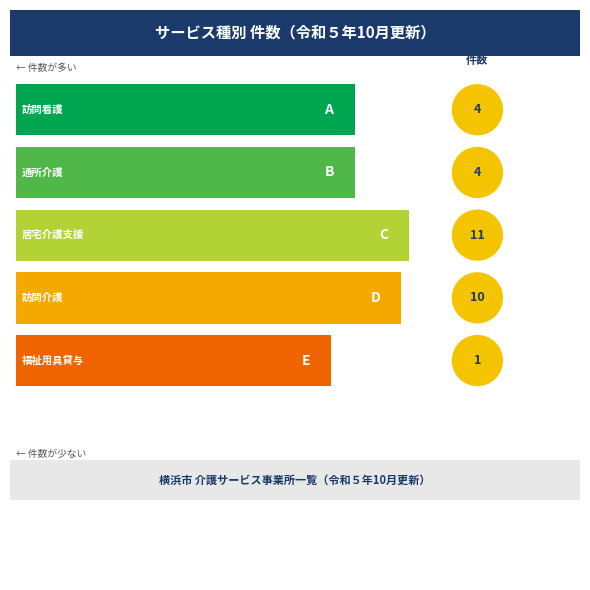

How many bars are there in total?

5